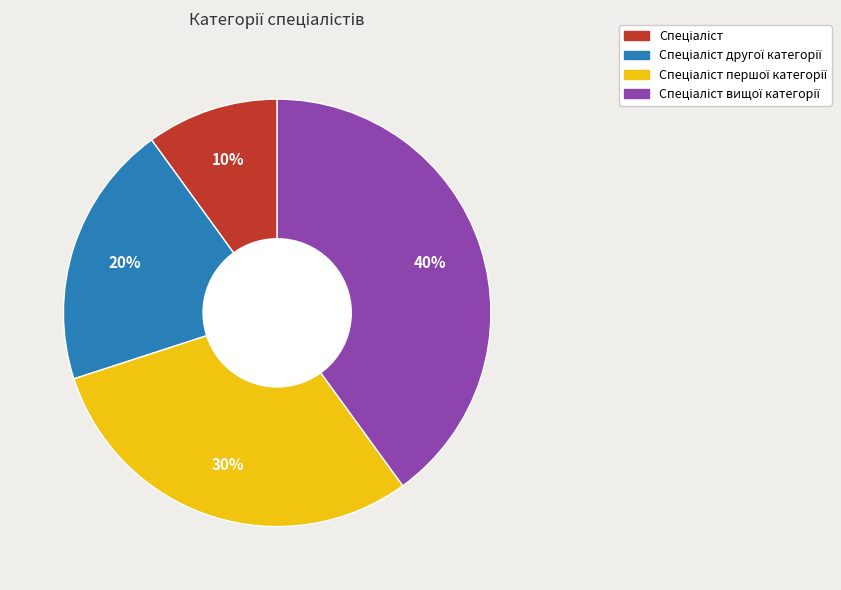

Is there a majority slice in this chart?

No